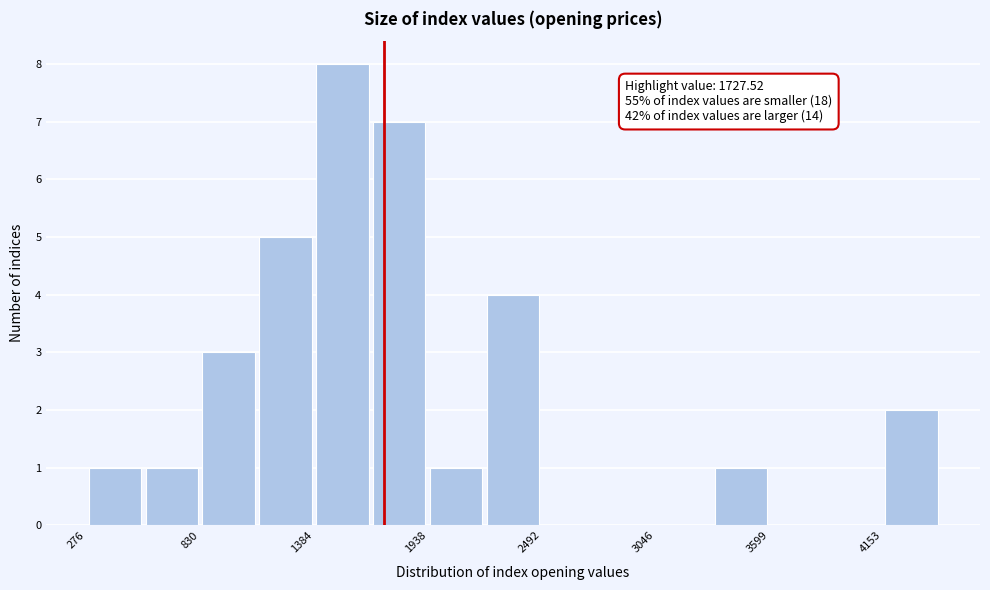

Read against the x-axis, roughly where is the centre of the tallest bar?

1500